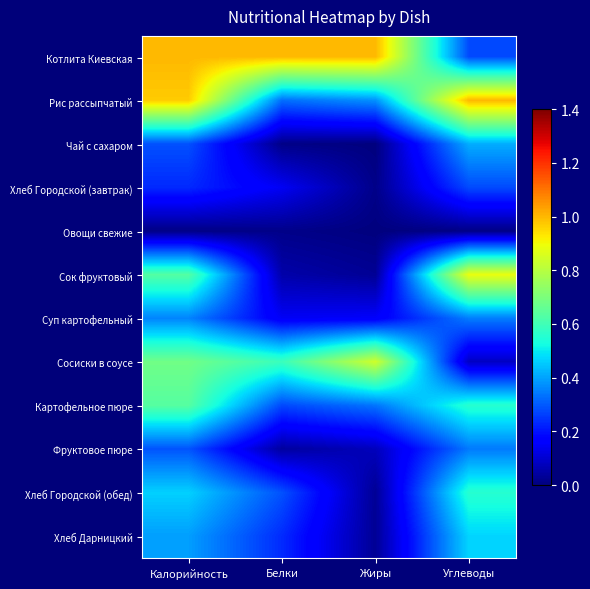

Reading left to right, list all the values displayed in this chart.

Котлита Киевская: Калорийность=1.0	Белки=1.0	Жиры=1.0	Углеводы=0.3
Рис рассыпчатый: Калорийность=1.0	Белки=0.3	Жиры=0.4	Углеводы=1.0
Чай с сахаром: Калорийность=0.3	Белки=0.0	Жиры=0.0	Углеводы=0.4
Хлеб Городской (завтрак): Калорийность=0.2	Белки=0.1	Жиры=0.0	Углеводы=0.3
Овощи свежие: Калорийность=0.0	Белки=0.0	Жиры=0.0	Углеводы=0.0
Сок фруктовый: Калорийность=0.6	Белки=0.1	Жиры=0.0	Углеводы=0.9
Суп картофельный: Калорийность=0.4	Белки=0.1	Жиры=0.2	Углеводы=0.3
Сосиски в соусе: Калорийность=0.7	Белки=0.6	Жиры=0.8	Углеводы=0.1
Картофельное пюре: Калорийность=0.6	Белки=0.3	Жиры=0.3	Углеводы=0.6
Фруктовое пюре: Калорийность=0.3	Белки=0.0	Жиры=0.1	Углеводы=0.3
Хлеб Городской (обед): Калорийность=0.5	Белки=0.3	Жиры=0.0	Углеводы=0.6
Хлеб Дарницкий: Калорийность=0.4	Белки=0.2	Жиры=0.0	Углеводы=0.5